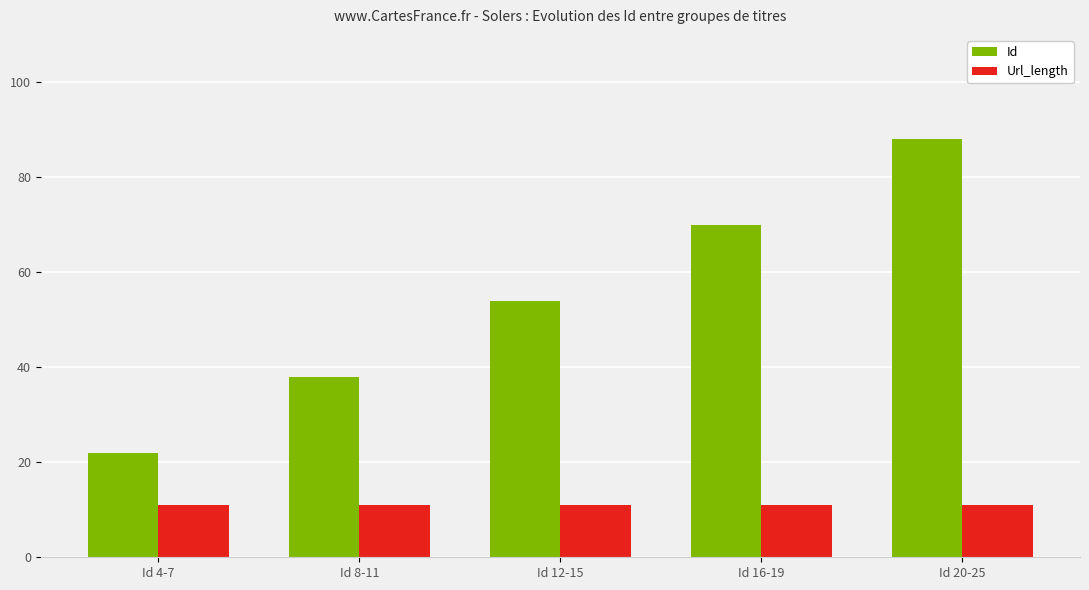

Reading left to right, what are all the values shown in this chart?

Id: Id 4-7=22	Id 8-11=38	Id 12-15=54	Id 16-19=70	Id 20-25=88
Url_length: Id 4-7=11	Id 8-11=11	Id 12-15=11	Id 16-19=11	Id 20-25=11